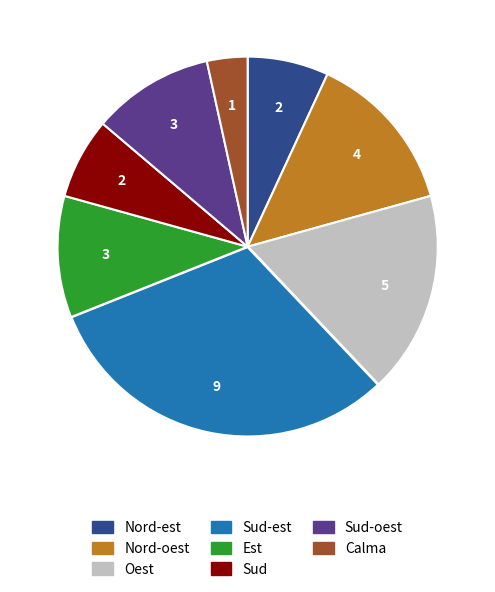

Which slice is the largest?

Sud-est